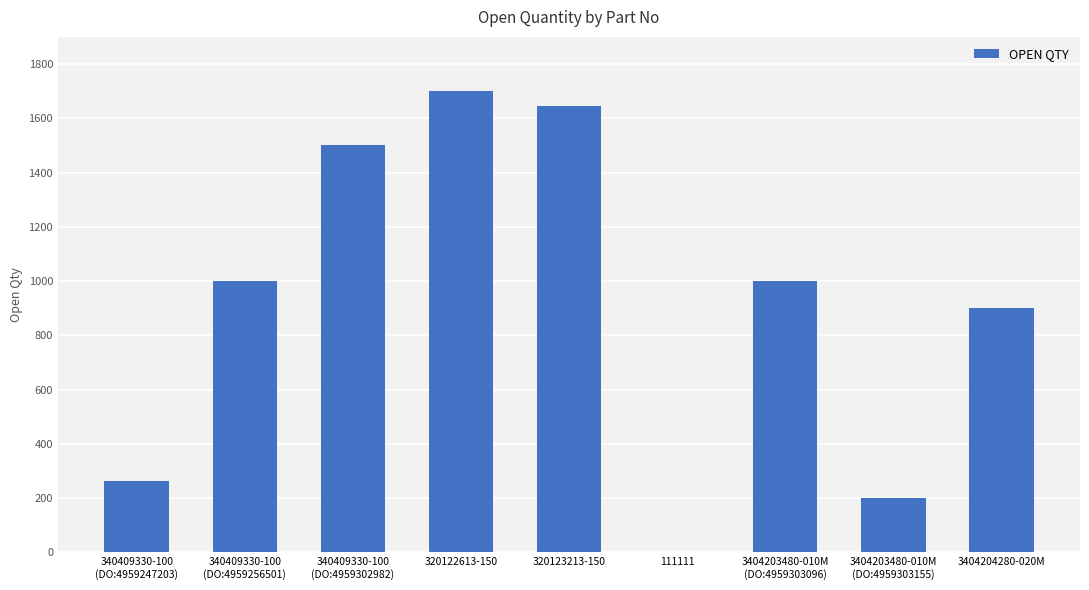

Where is the data nearest to the value 850?

3404204280-020M